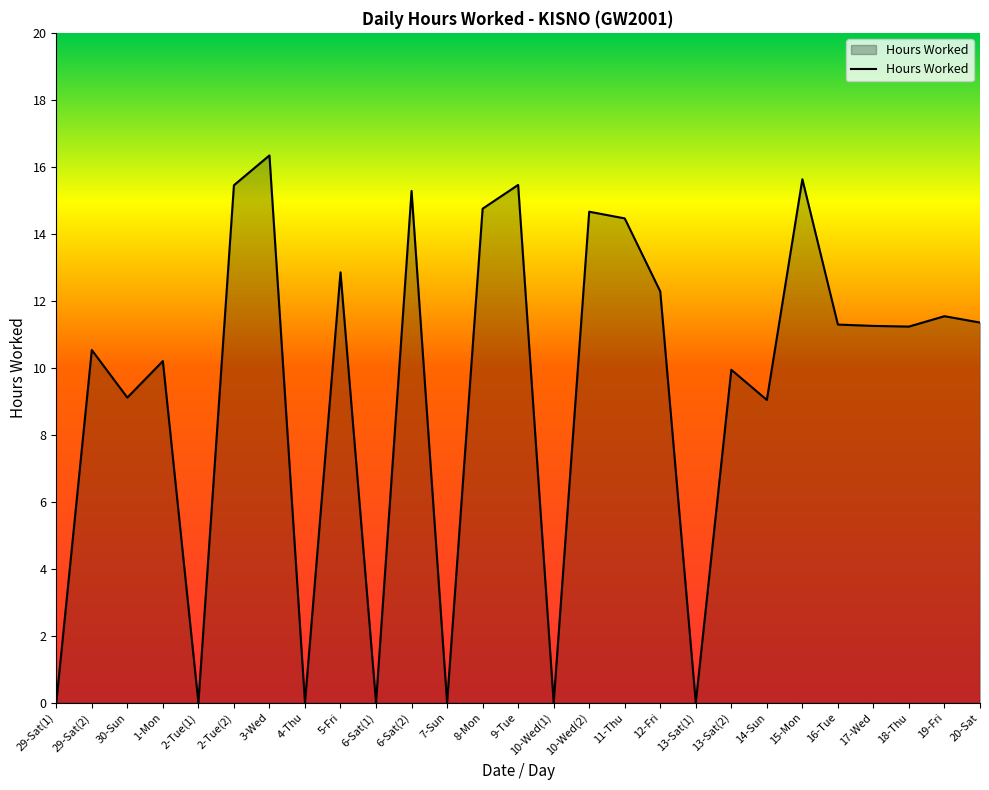

Which has a higher value, 12-Fri or 9-Tue?

9-Tue